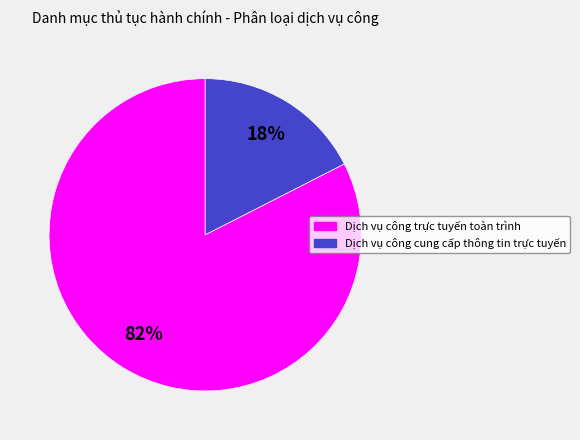

To the nearest percent, what is the combined percentage of Dịch vụ công cung cấp thông tin trực tuyến and Dịch vụ công trực tuyến toàn trình?

100%